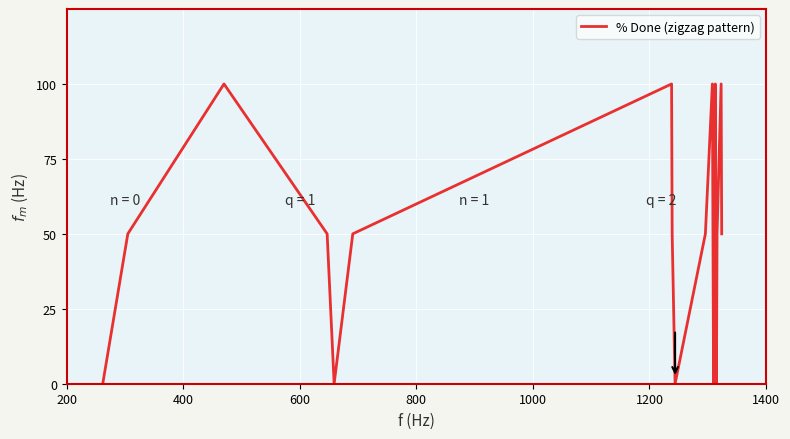

What is the difference between the maximum and minimum values?

100